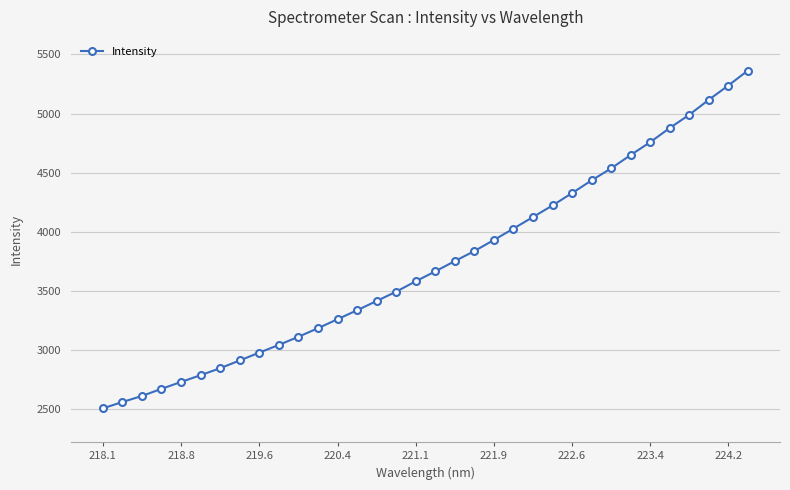

What is the average value?

3732.8